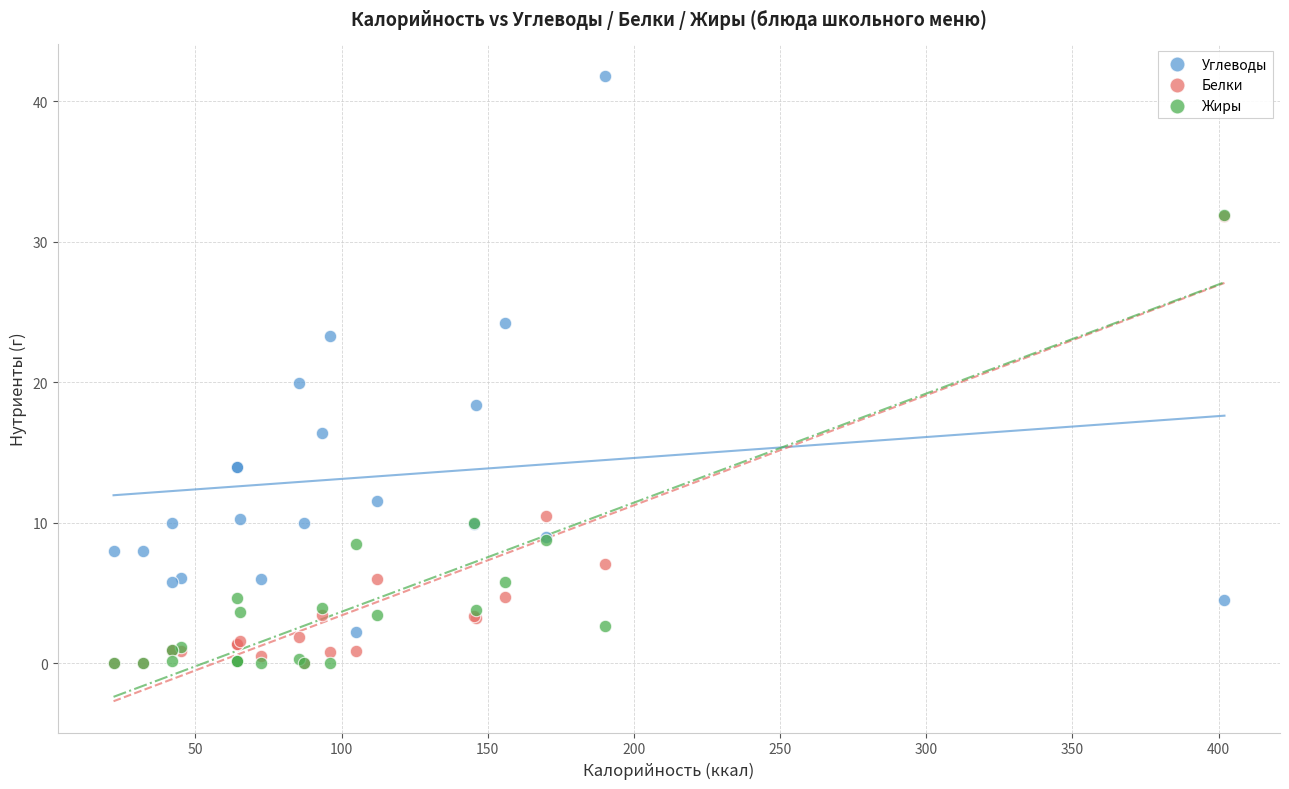

In the Углеводы series, what Y value is closest to 22?

23.3